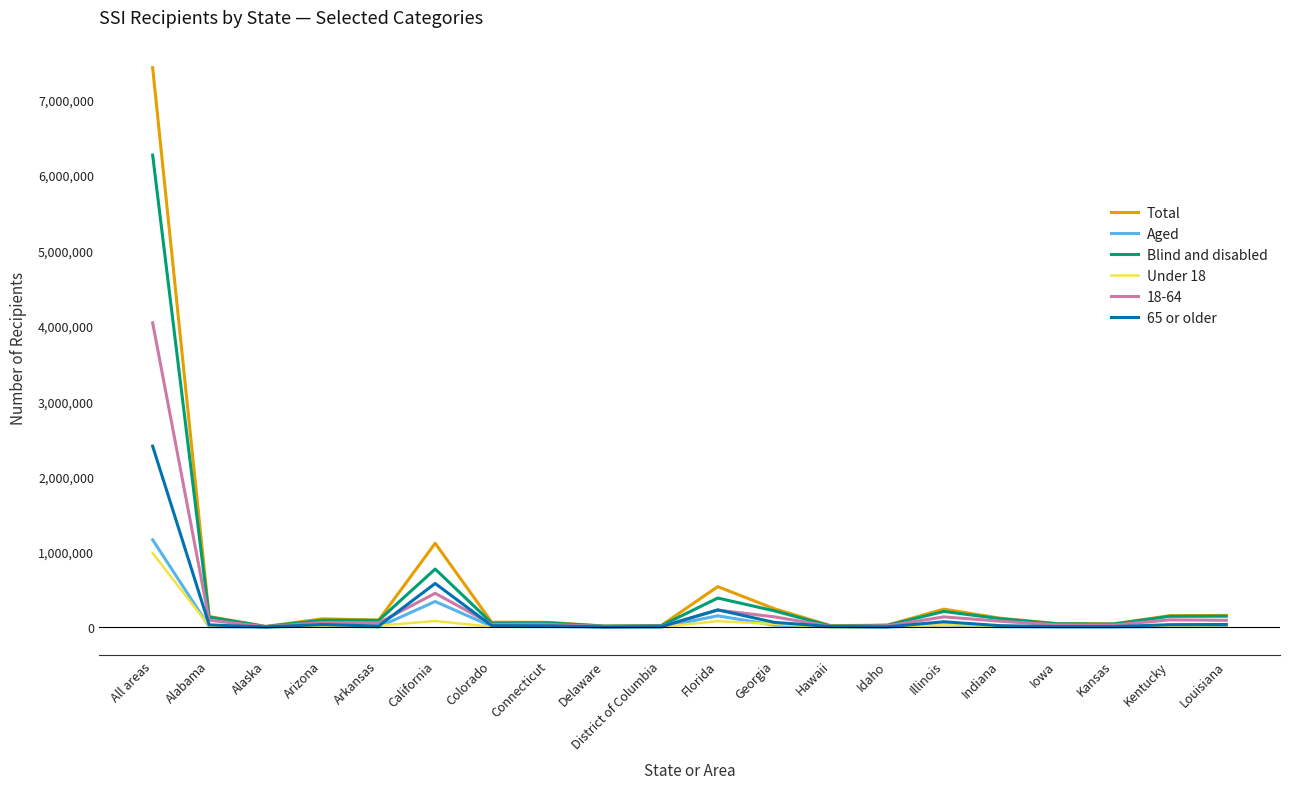

What is the maximum value for Aged?

1160789